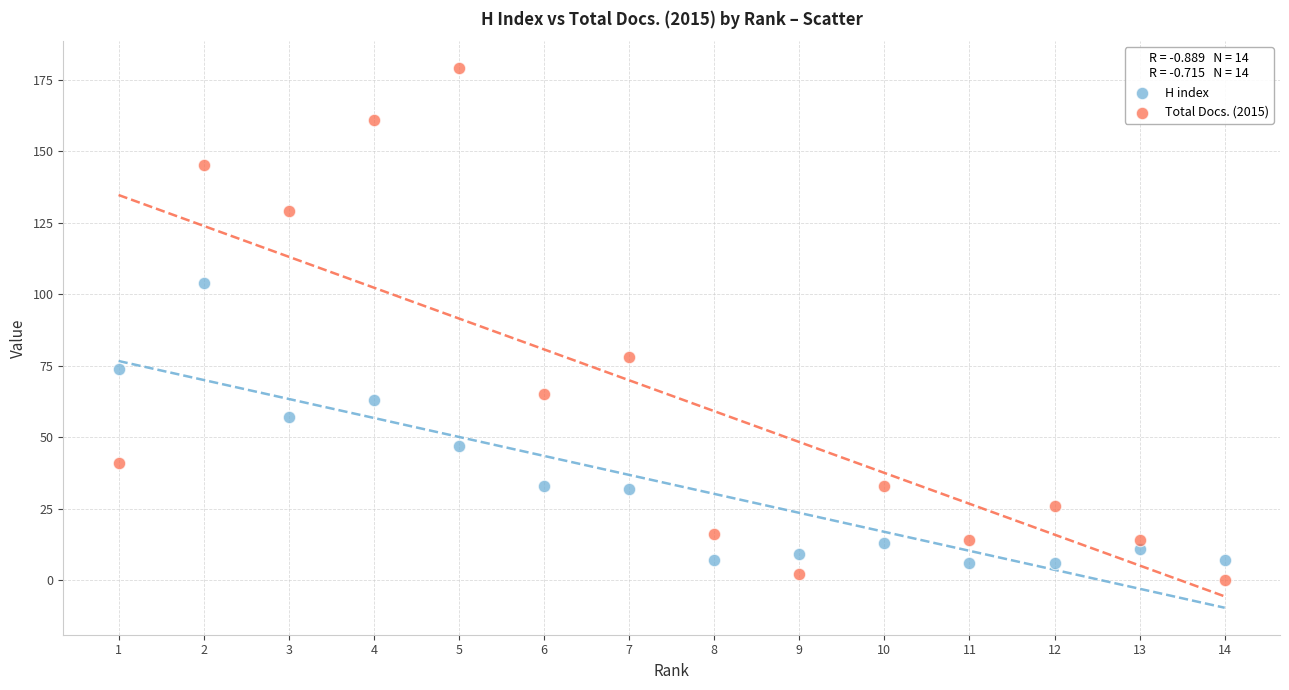

What is the X range (max minus min) for the scatter plot?

13